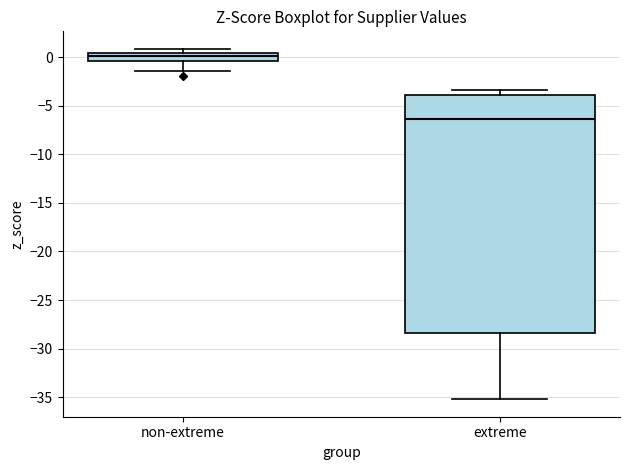

Where does the median line of the box for extreme sit on the y-axis? The values are not printed on the chart, so give them approximately, as read against the axis.

-6.5